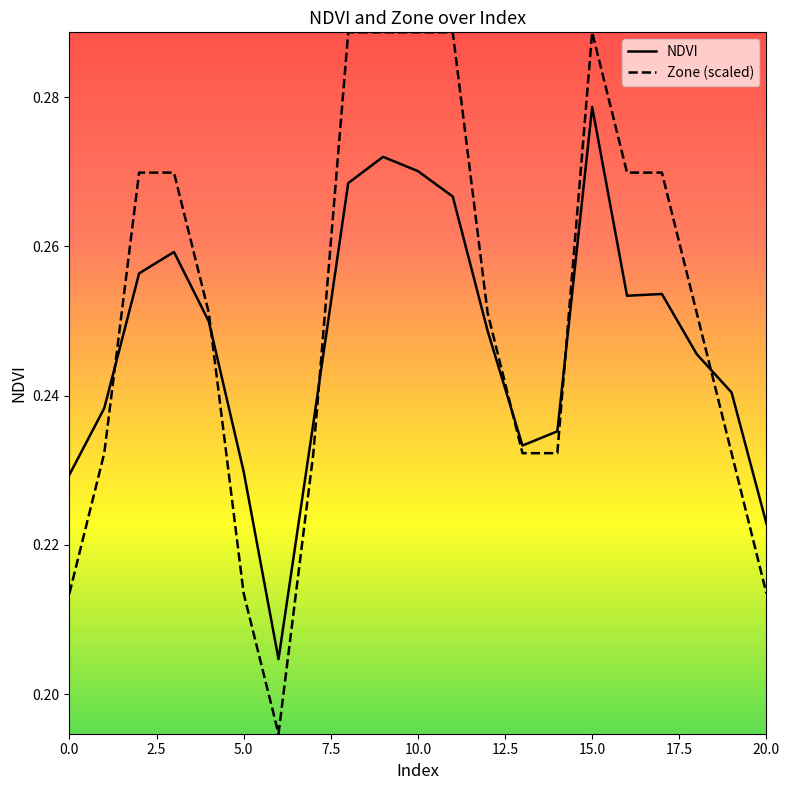

What are all the series names shown in the legend?

NDVI, Zone (scaled)